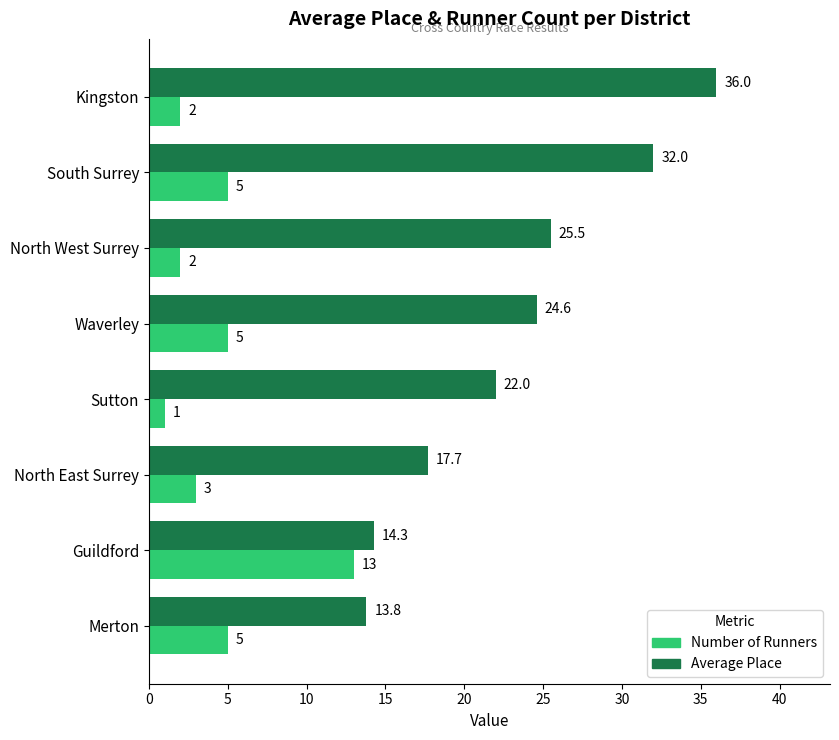

How many data points does each series have?

8